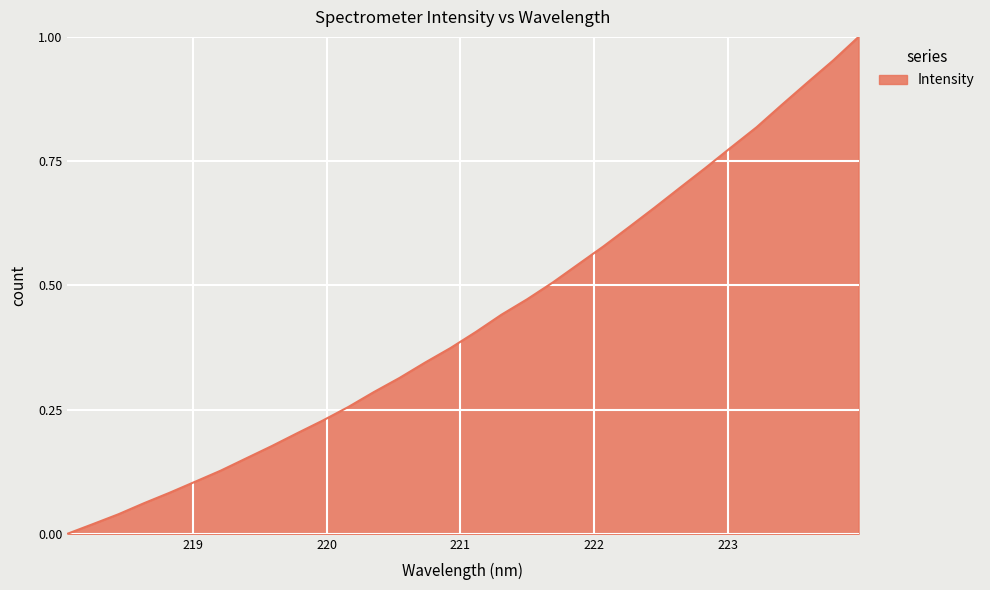

Is this an area chart (filled region under the line)?

Yes